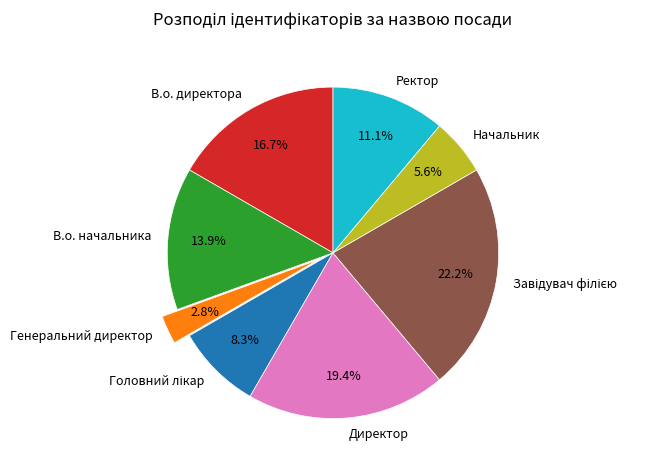

True or false: В.о. директора accounts for 17% of the total.

True